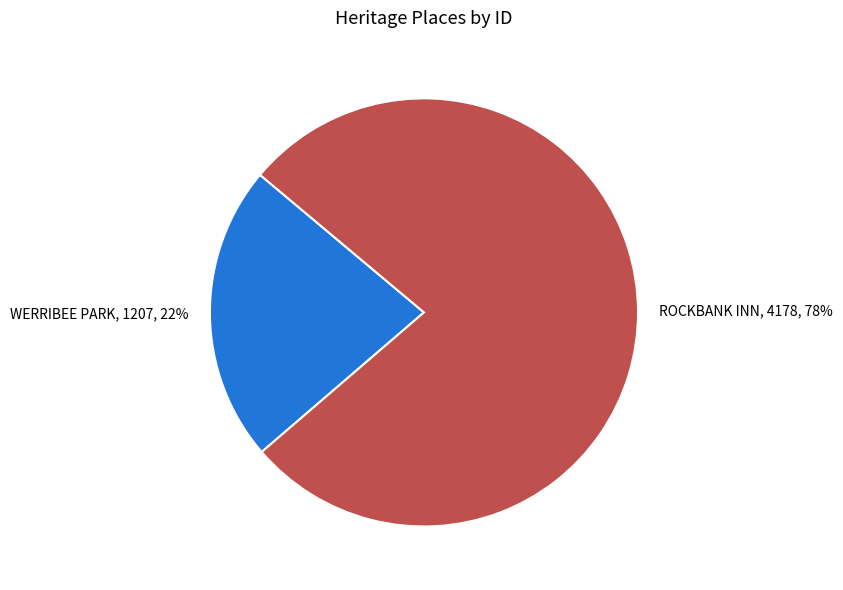

Rank the categories by value from lowest to highest.

WERRIBEE PARK, ROCKBANK INN